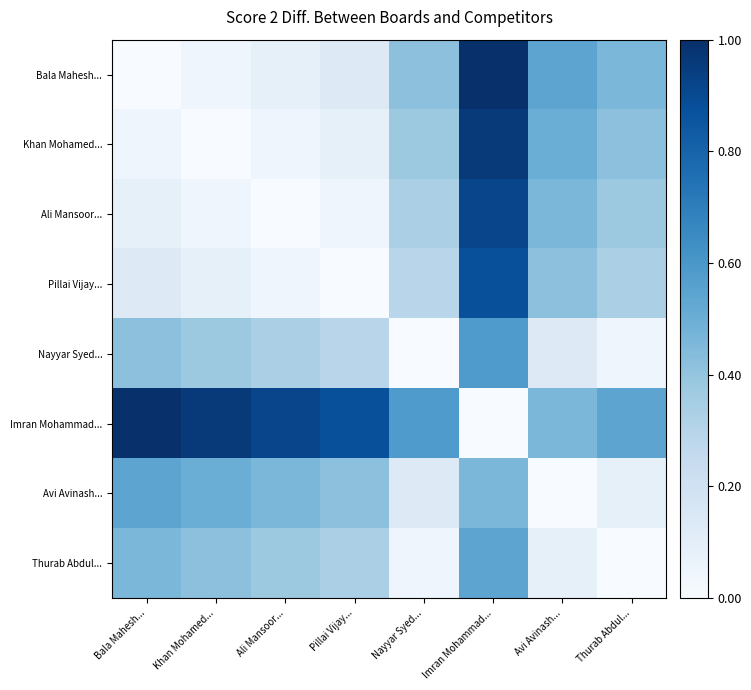

Which series has the largest range (max minus min)?

Bala Mahesh...